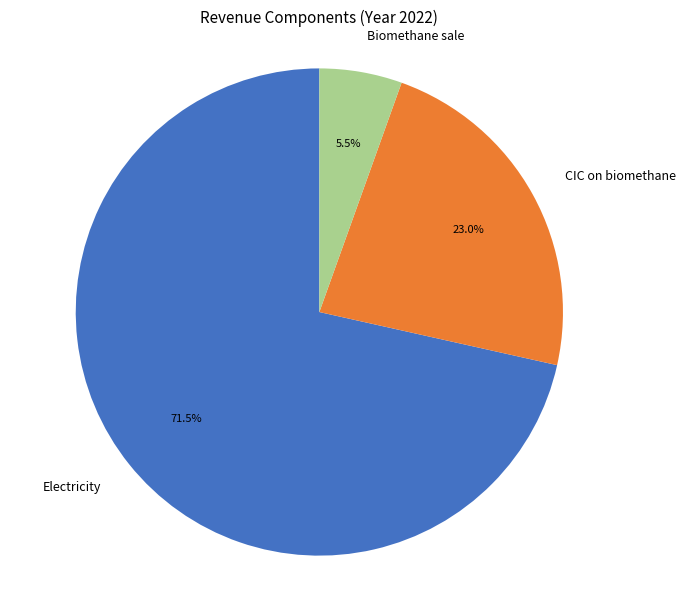

Which category has the smallest portion of the pie?

Biomethane sale